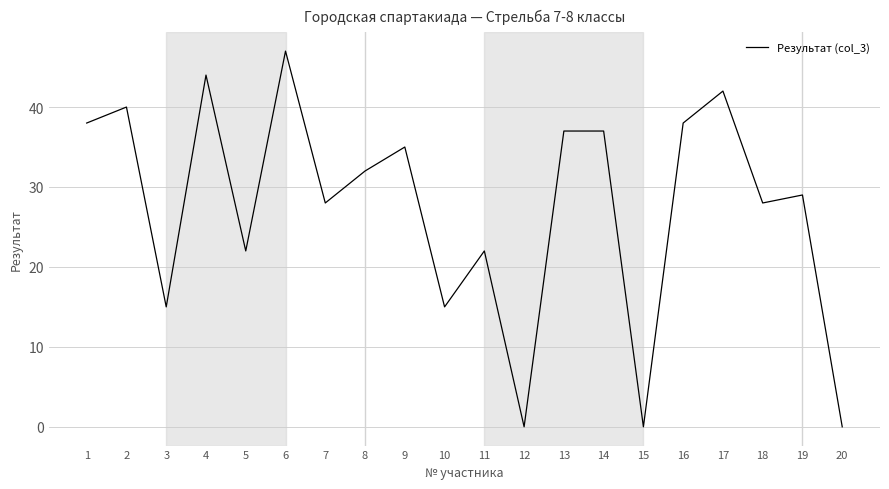

True or false: the data shows 29 at 19.

True